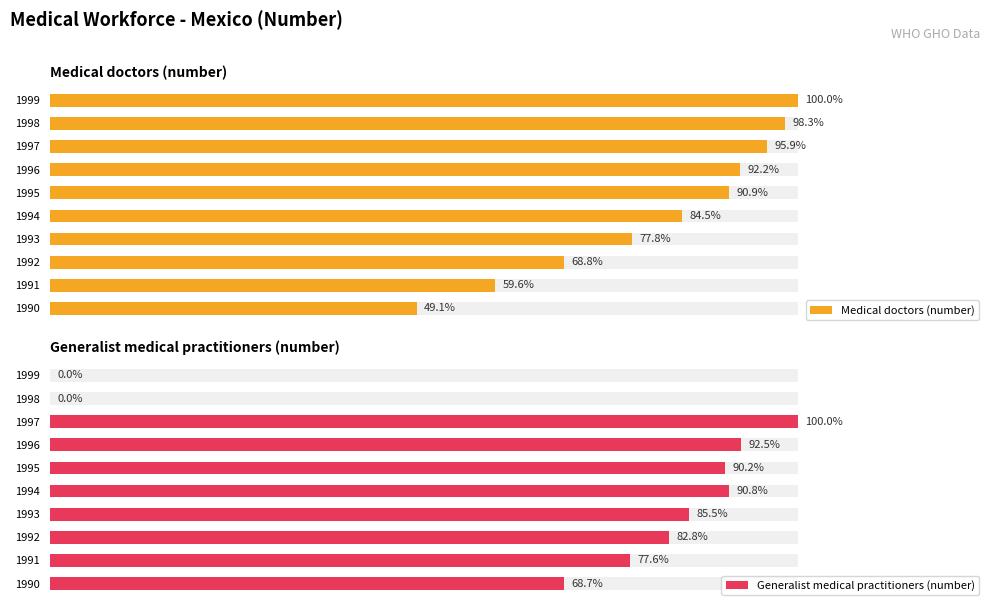

What are all the series names shown in the legend?

Medical doctors (number), Generalist medical practitioners (number)